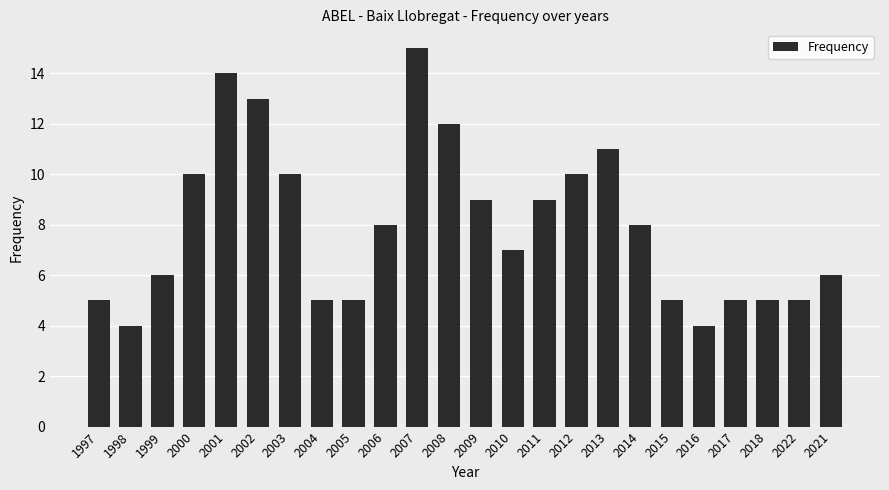

What is the change in value from 2000 to 2011?

-1